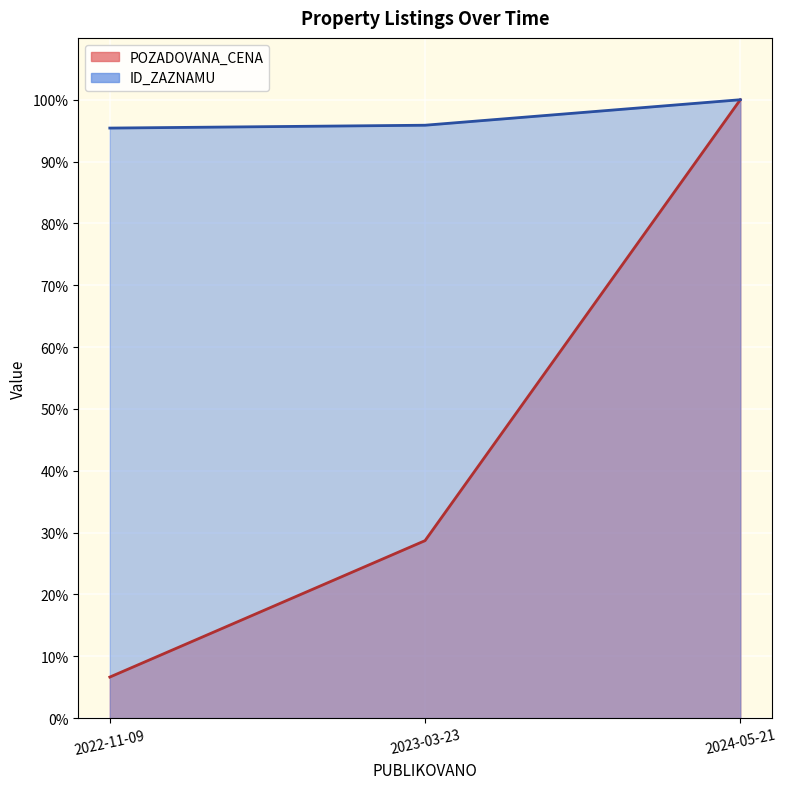

True or false: POZADOVANA_CENA has a value of 6.6 at 2022-11-09.

True